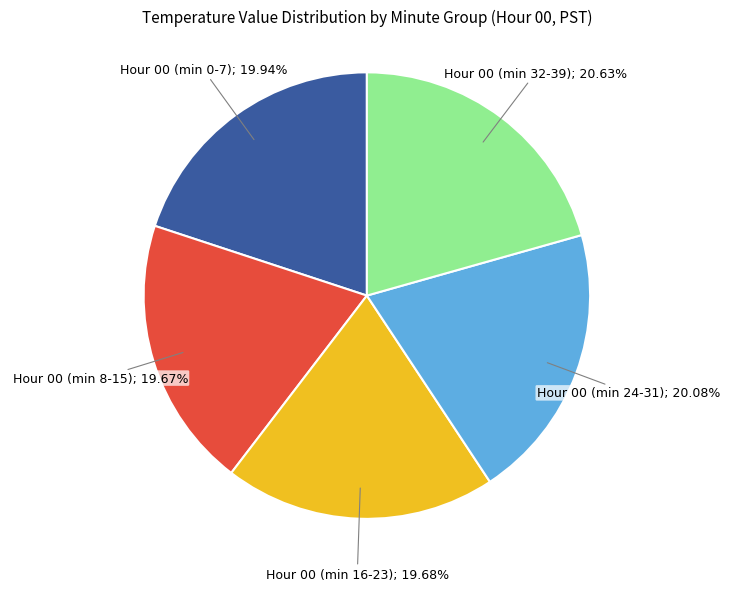

Count the number of slices in the pie.

5